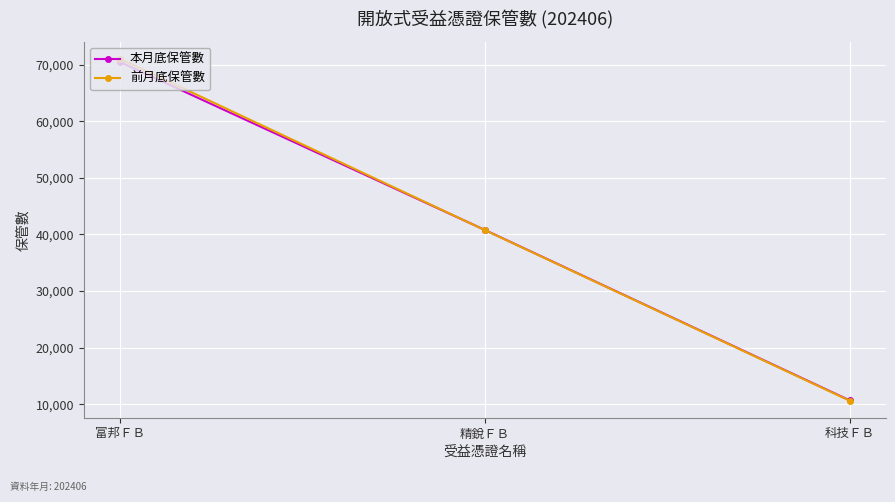

Is it true that 前月底保管數 equals 71023 at 富邦ＦＢ?

True